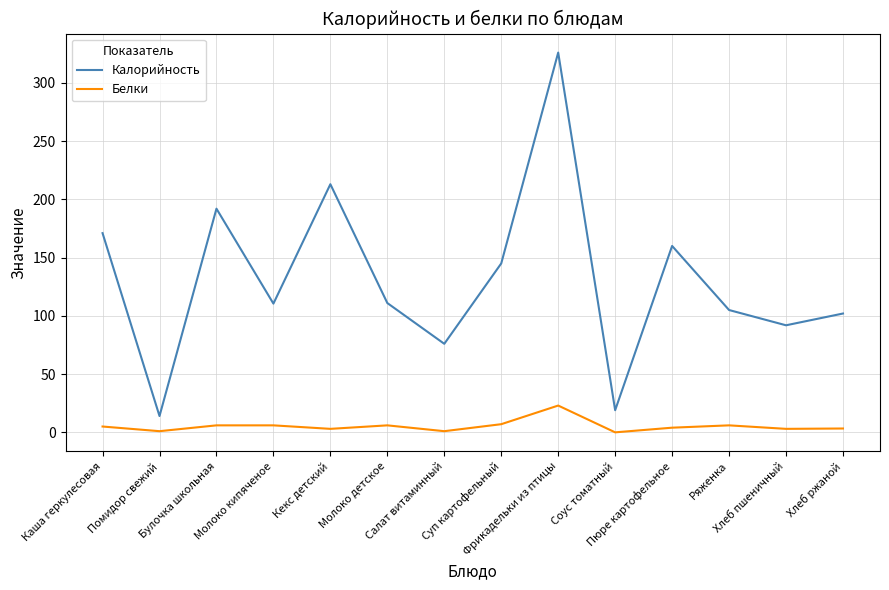

Is this an area chart (filled region under the line)?

No